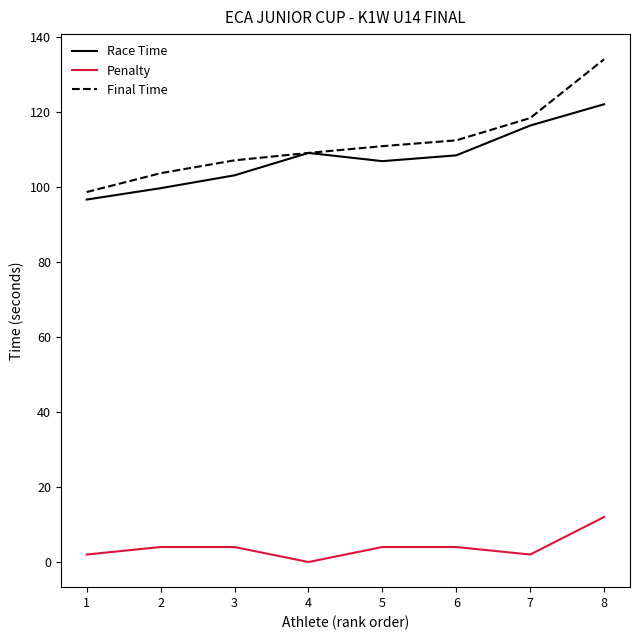

What is the sum of all Penalty values?

32.0